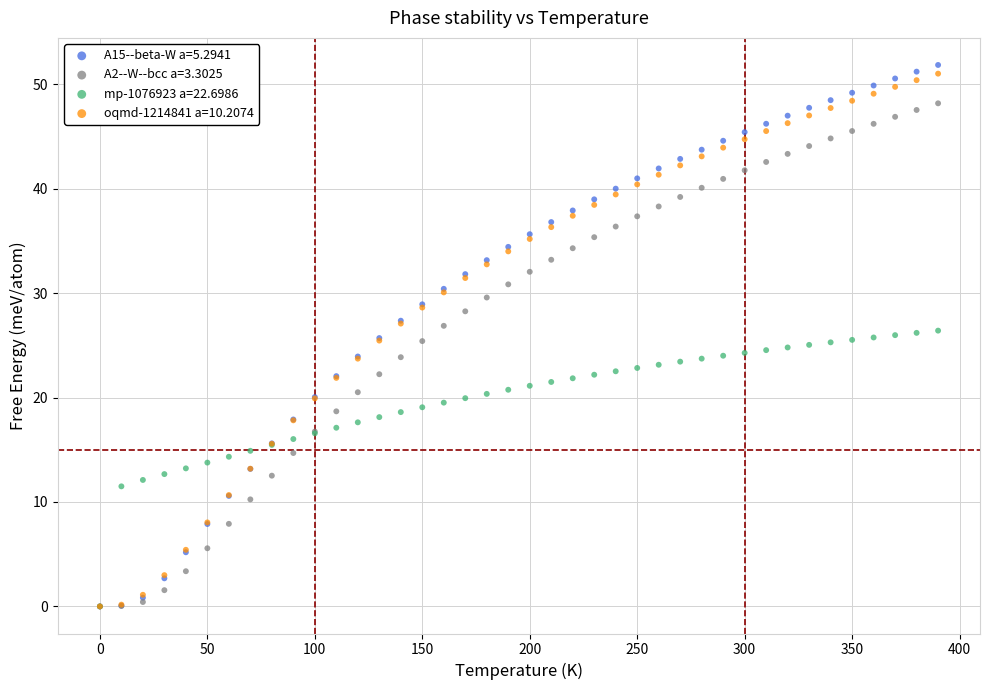

What are all the series names shown in the legend?

A15--beta-W a=5.2941, A2--W--bcc a=3.3025, mp-1076923 a=22.6986, oqmd-1214841 a=10.2074